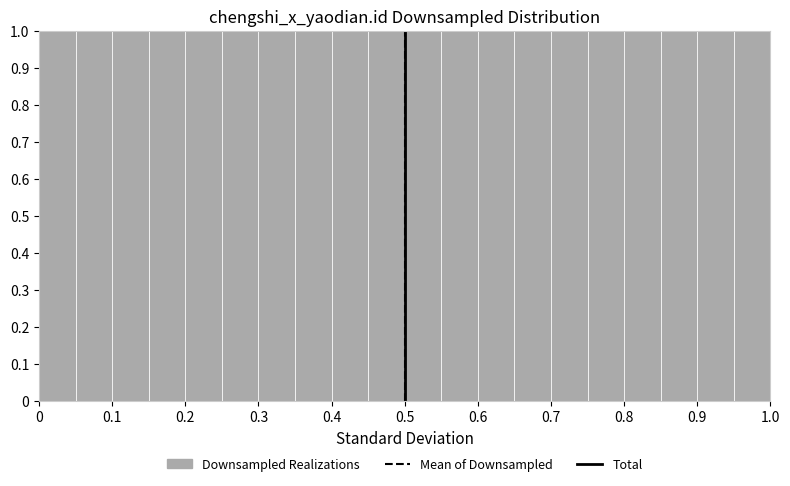

What is the height of the bar covering 0.80 to 0.85 on the x-axis? The values are not printed on the chart, so give them approximately, as read against the axis.

1